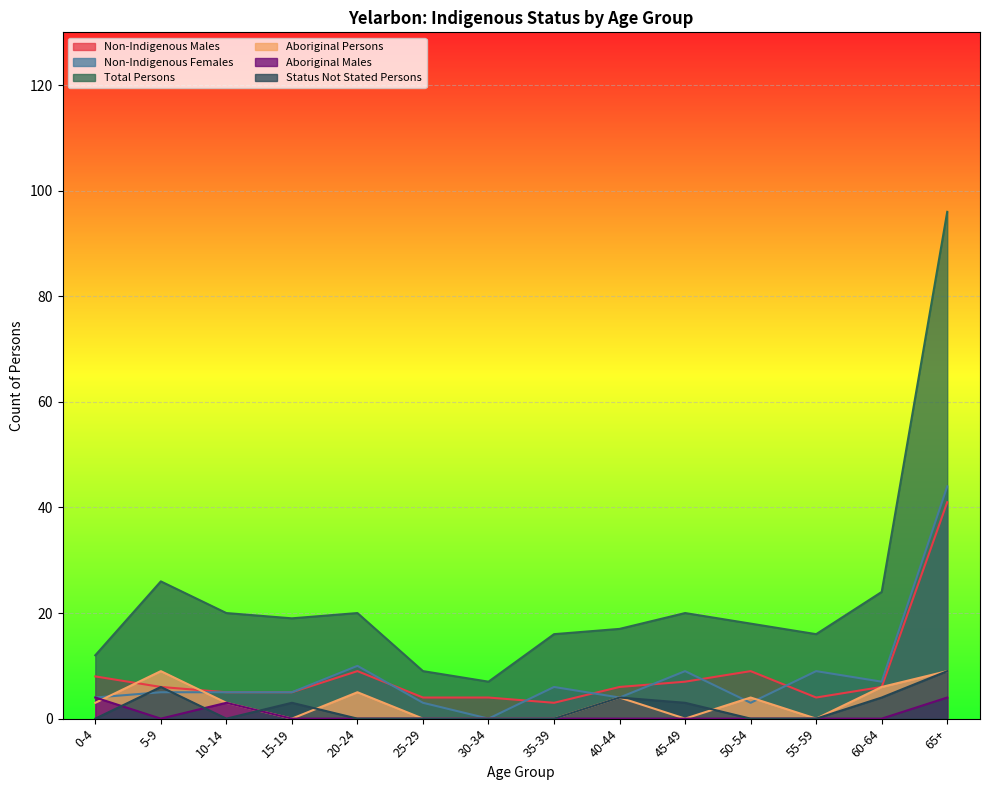

Reading left to right, list all the values displayed in this chart.

Non-Indigenous Males: 8	6	5	5	9	4	4	3	6	7	9	4	6	41
Non-Indigenous Females: 4	5	5	5	10	3	0	6	4	9	3	9	7	44
Total Persons: 12	26	20	19	20	9	7	16	17	20	18	16	24	96
Aboriginal Persons: 3	9	3	0	5	0	0	0	4	0	4	0	6	9
Aboriginal Males: 4	0	3	0	0	0	0	0	0	0	0	0	0	4
Status Not Stated Persons: 0	6	0	3	0	0	0	0	4	3	0	0	4	9